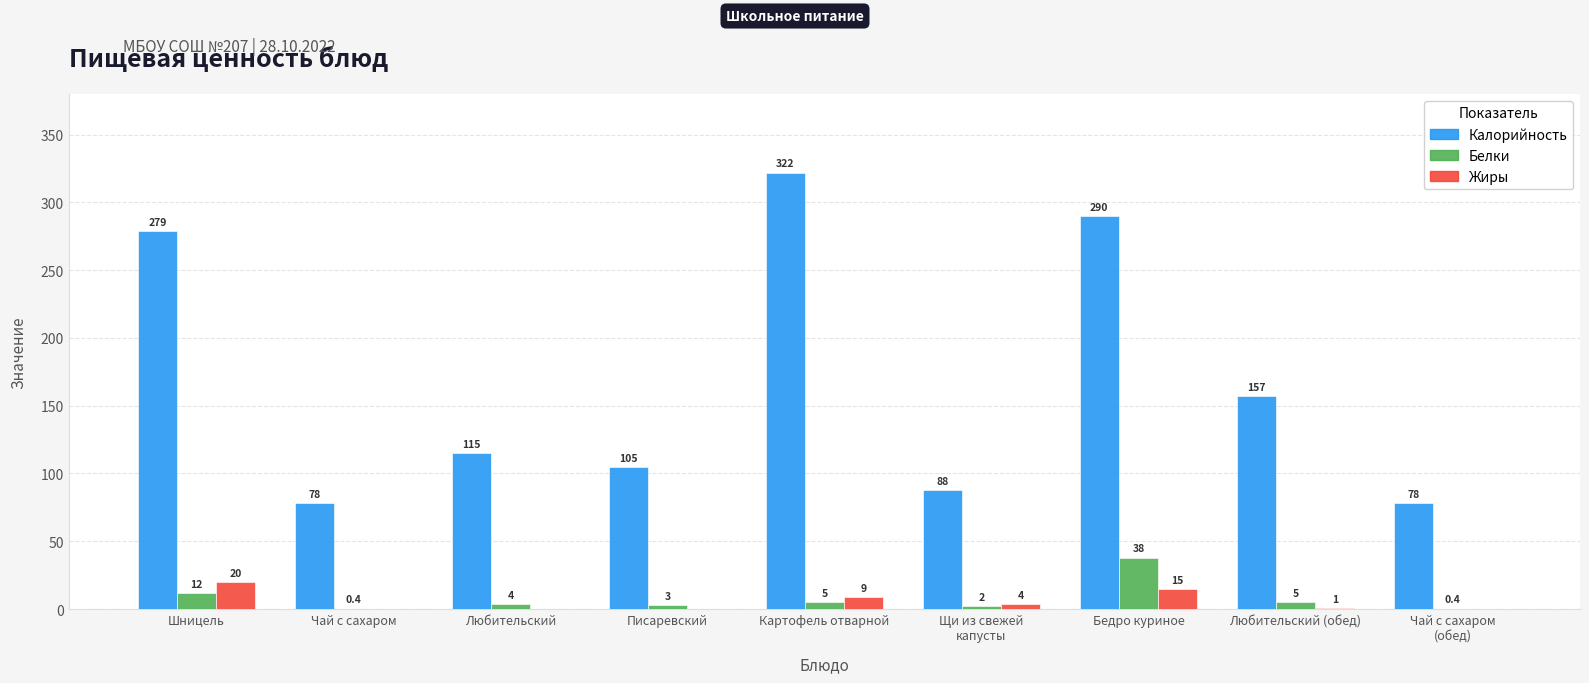

Which series has the widest spread of values?

Калорийность